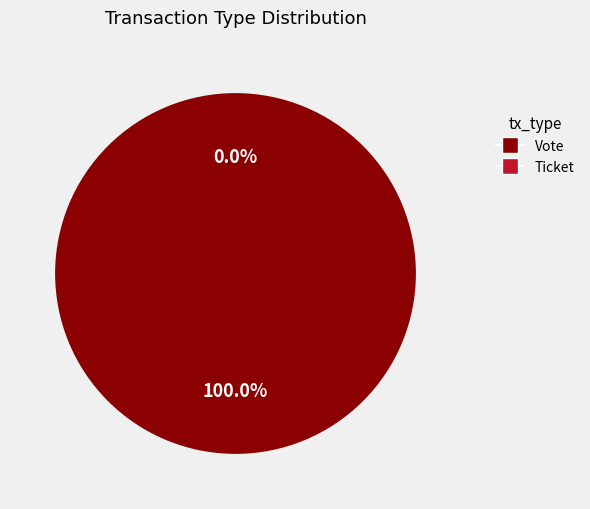

Combined, what portion of the pie is Vote and Ticket?

100.0%